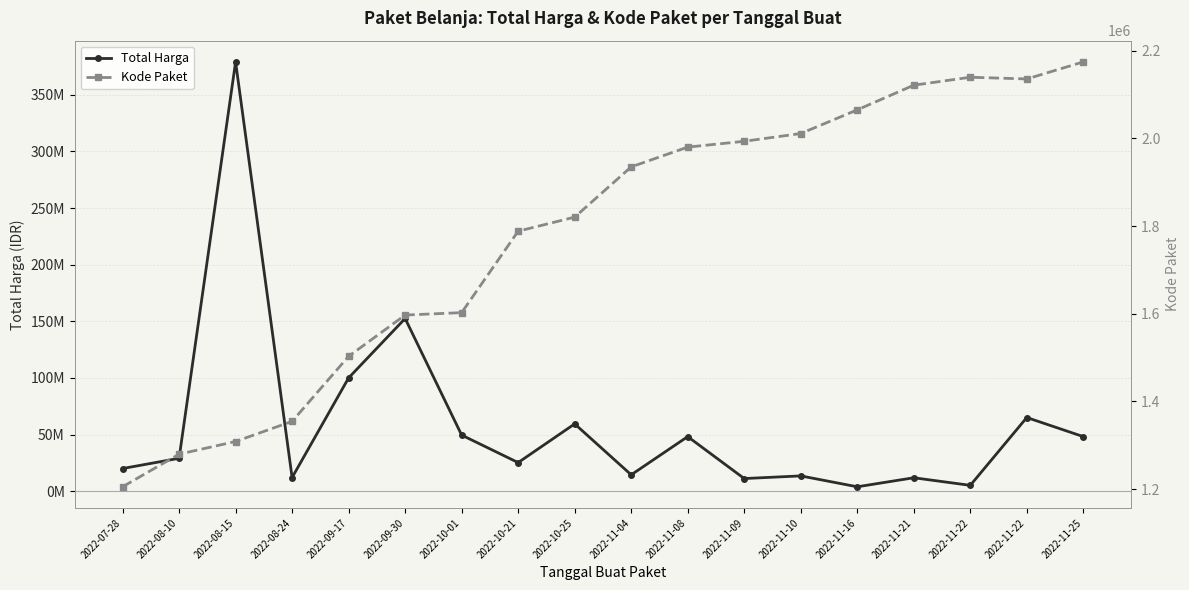

How many values in the Kode Paket series are below 1935089?

9